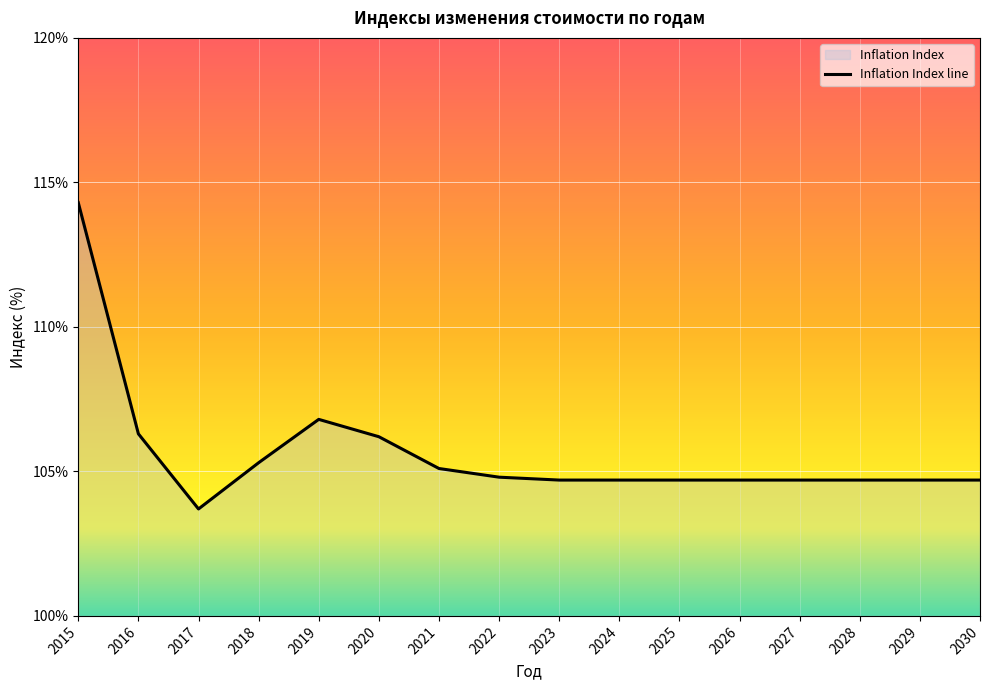

Where is the first local minimum?

2017